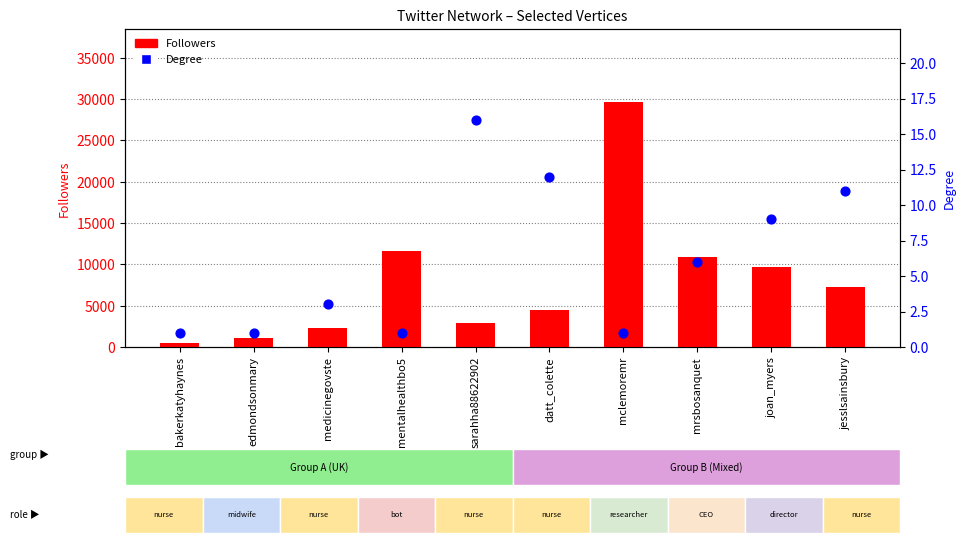

Is the value of Degree at mrsbosanquet greater than the value of Followers at bakerkatyhaynes?

No